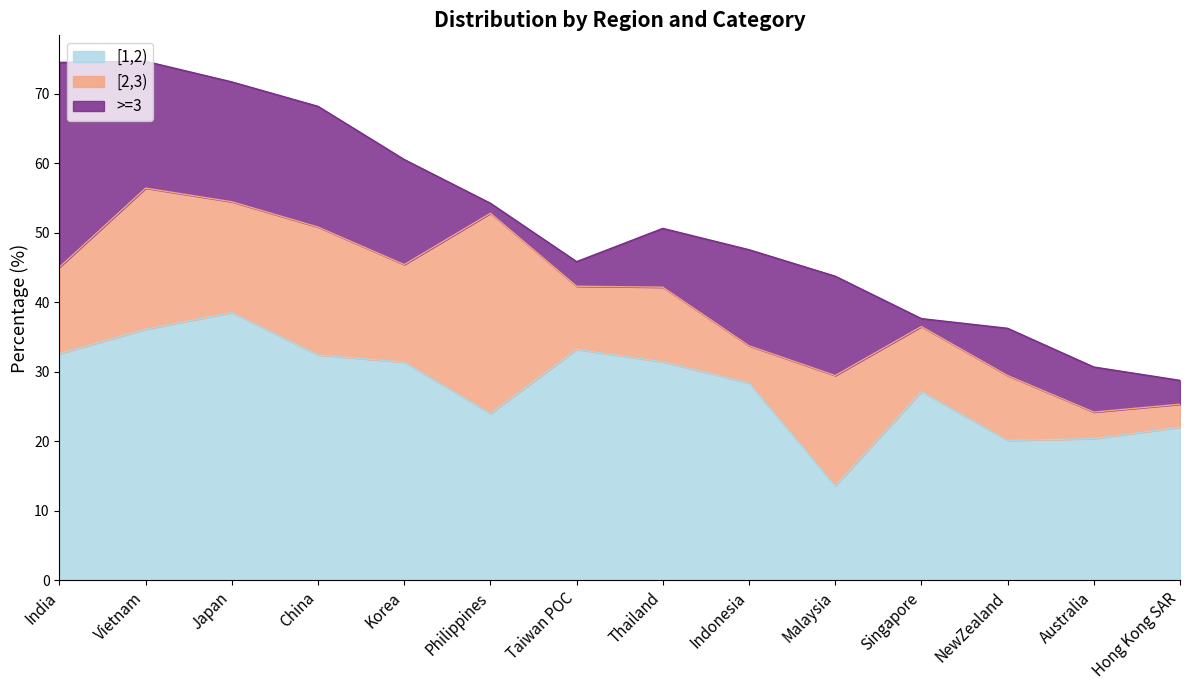

What position from the right is Singapore?

4